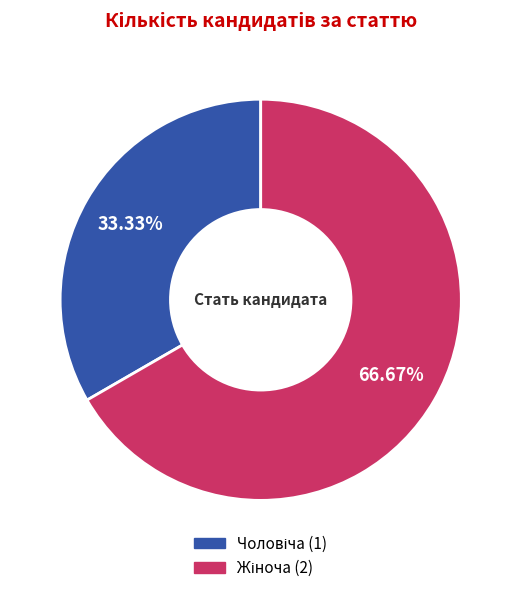

To the nearest percent, what is the difference between the largest and smallest slice percentages?

33%